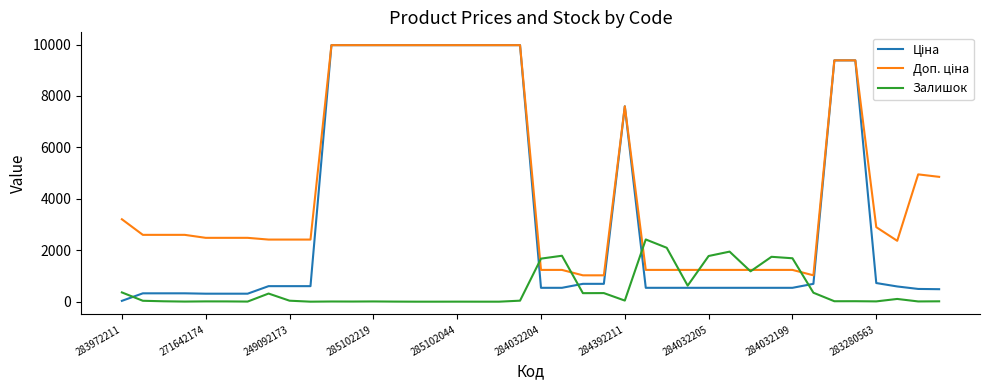

How many lines are shown in the chart?

3